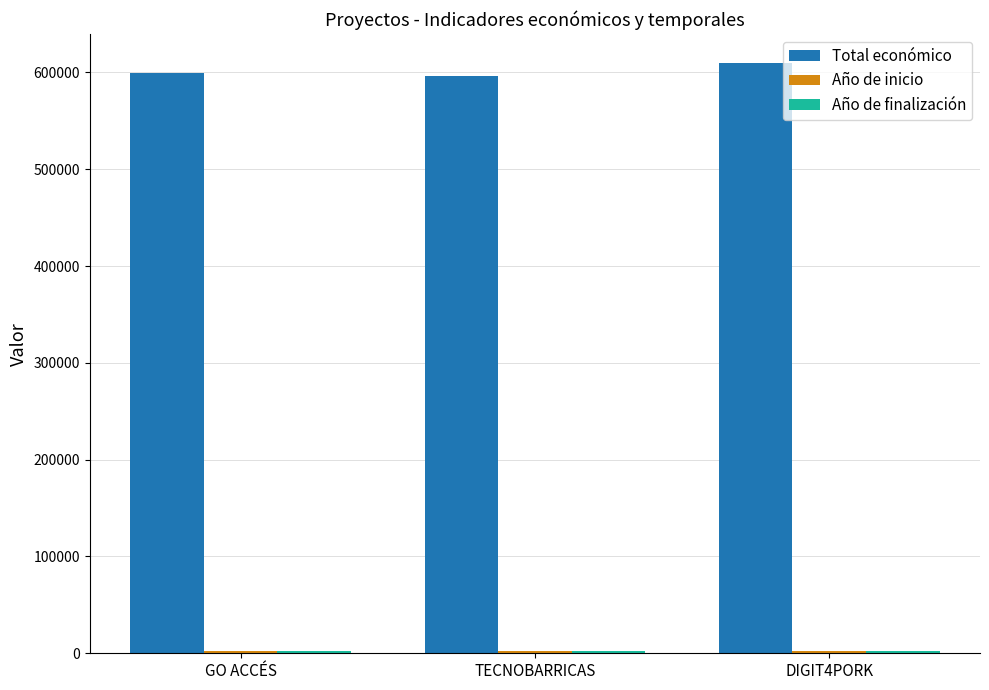

What is the difference between the highest and lowest values at TECNOBARRICAS?

594360